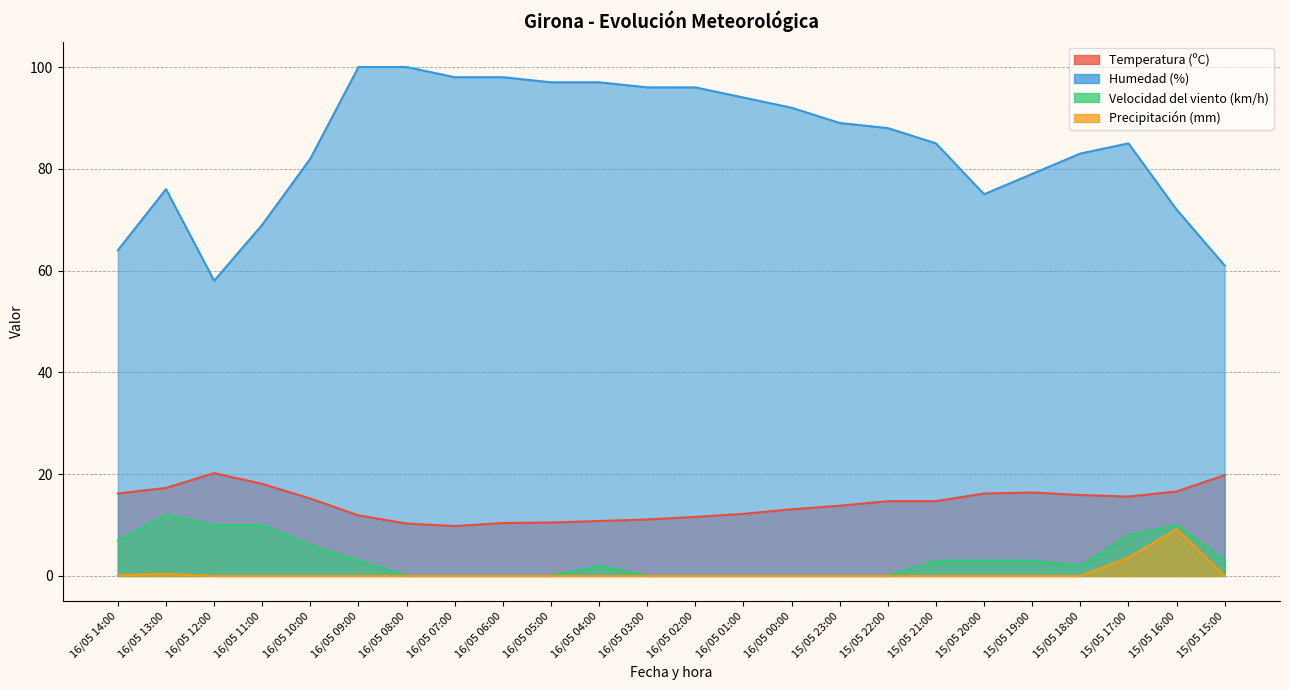

True or false: Humedad (%) has more than 1 points higher than both neighbors.

True